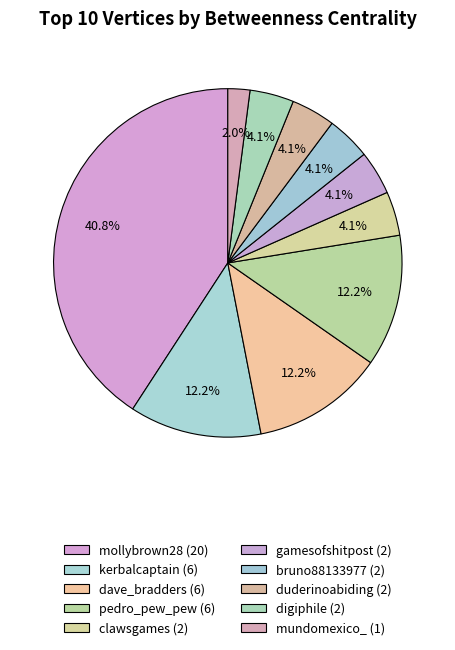

What percentage is NOT represented by pedro_pew_pew?

87.8%